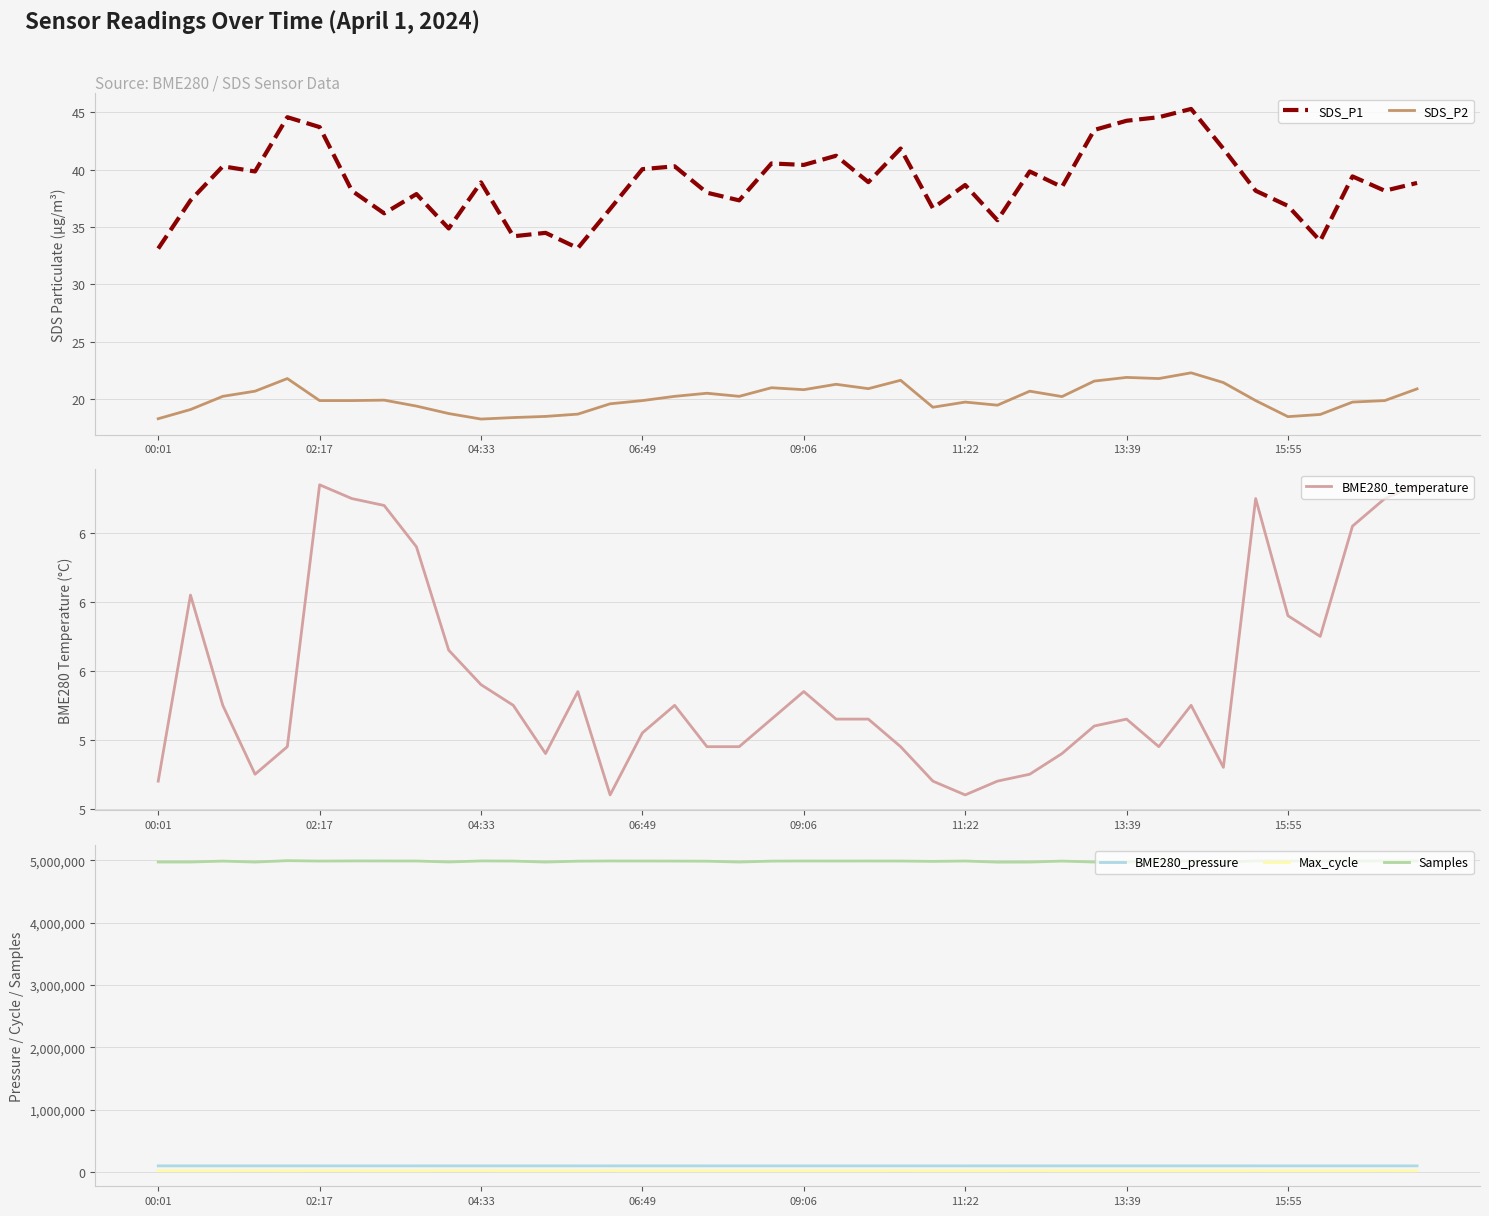

True or false: BME280_pressure and SDS_P2 cross at least once.

False